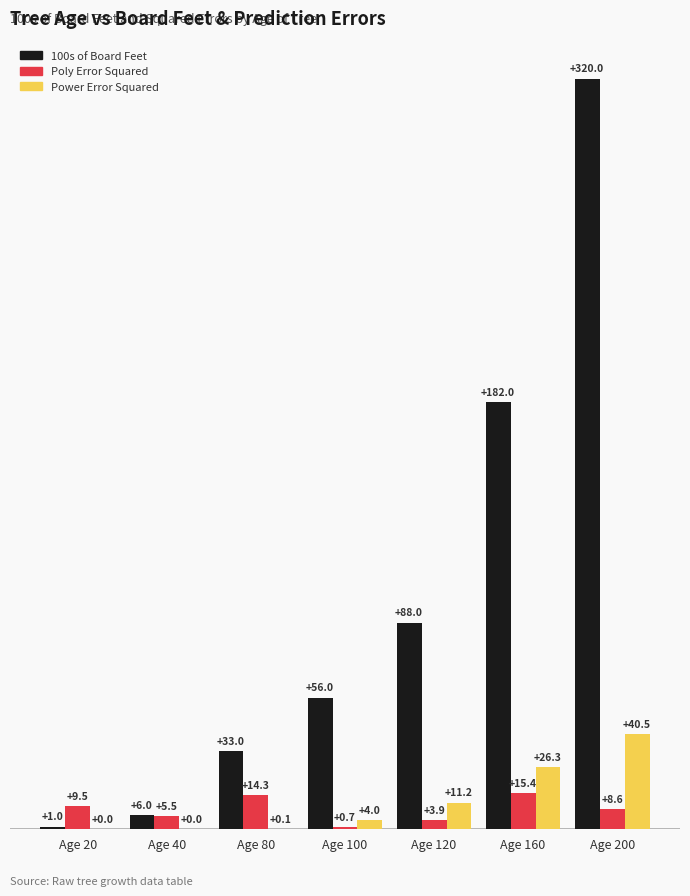

What is the sum of all Power Error Squared values?

82.0